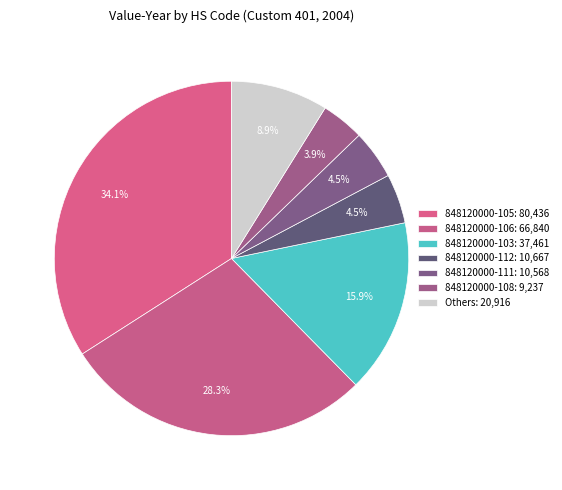

How many slices are in this pie chart?

7